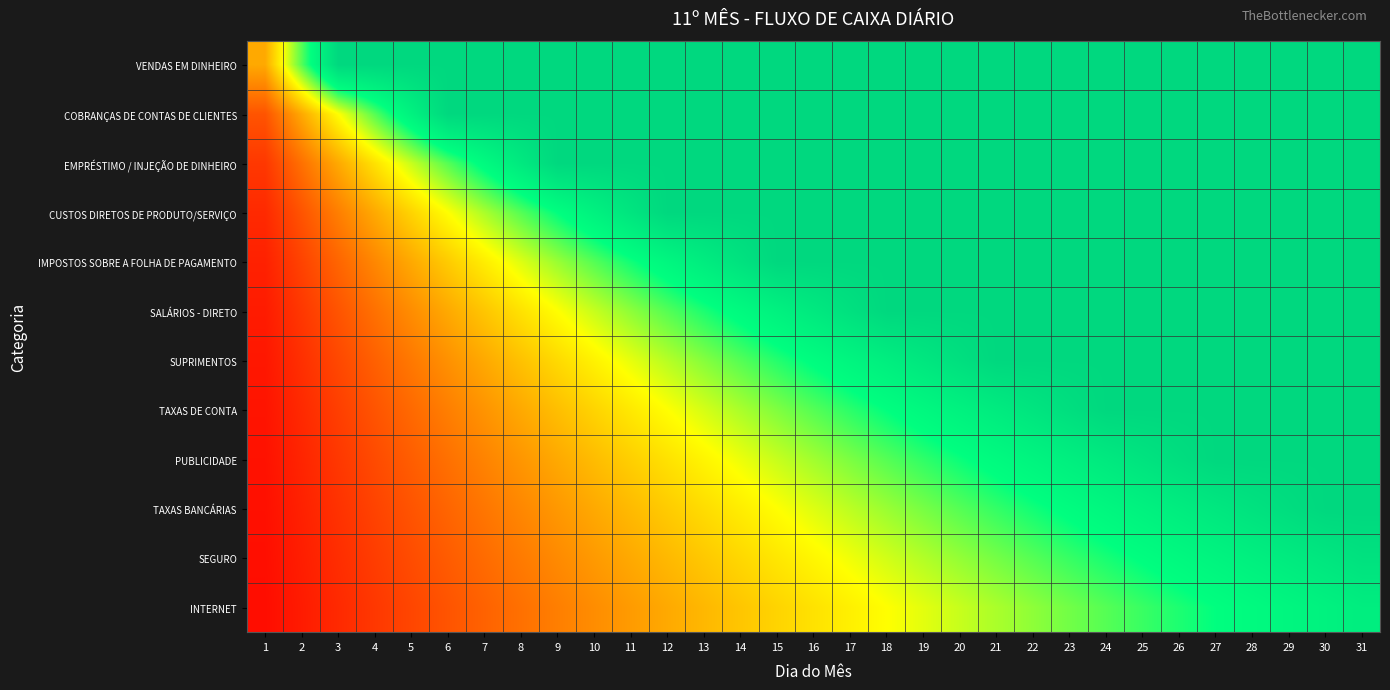

What is the spread (max minus min) of values at 30?

0.2